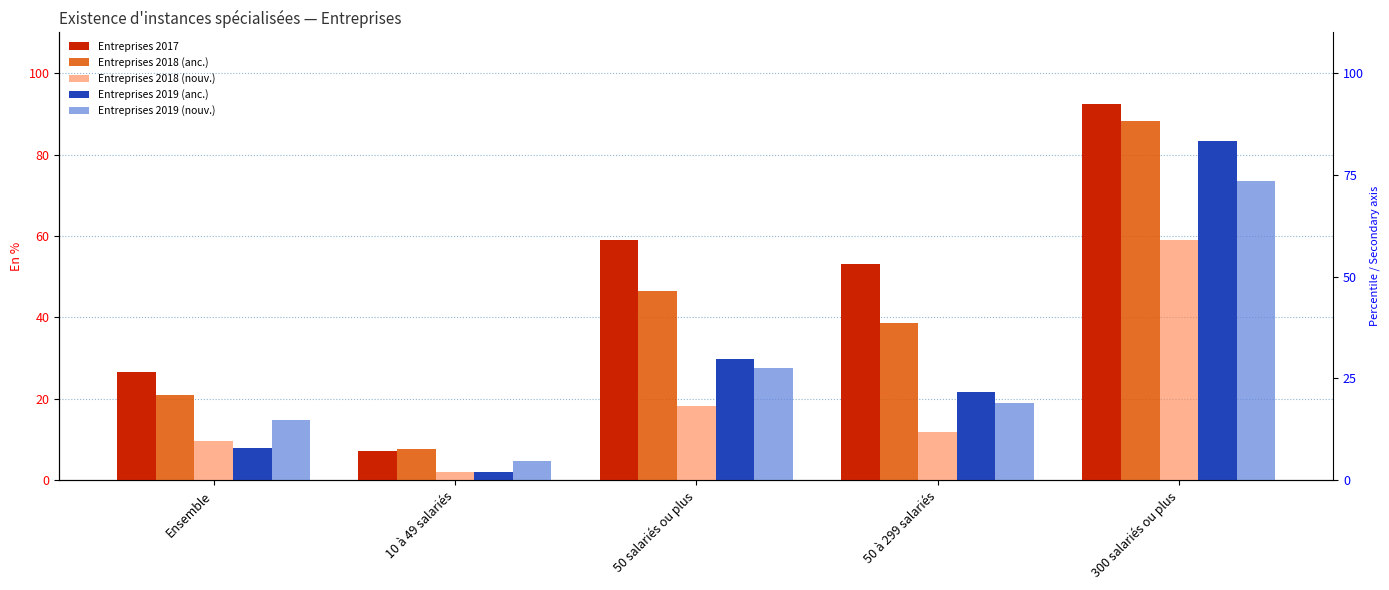

What is the difference between the maximum and minimum values in the Entreprises 2018 (anc.) series?

80.6